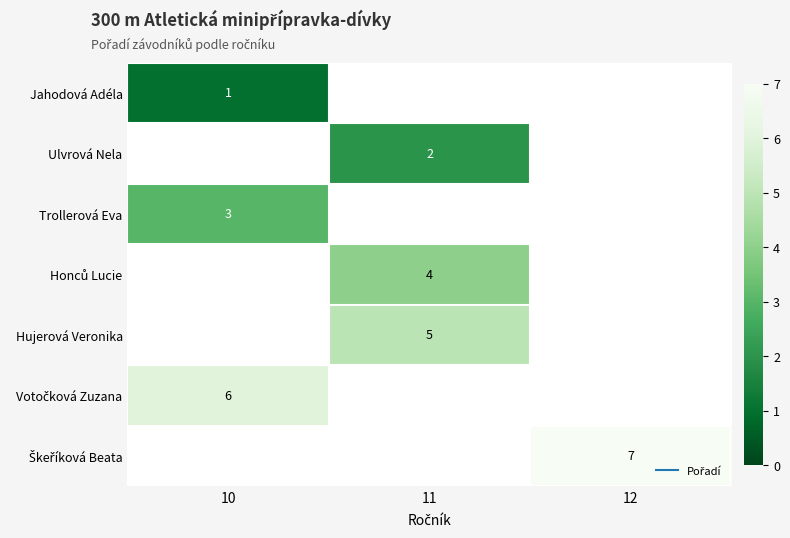

At which label does Trollerová Eva reach its minimum?

10